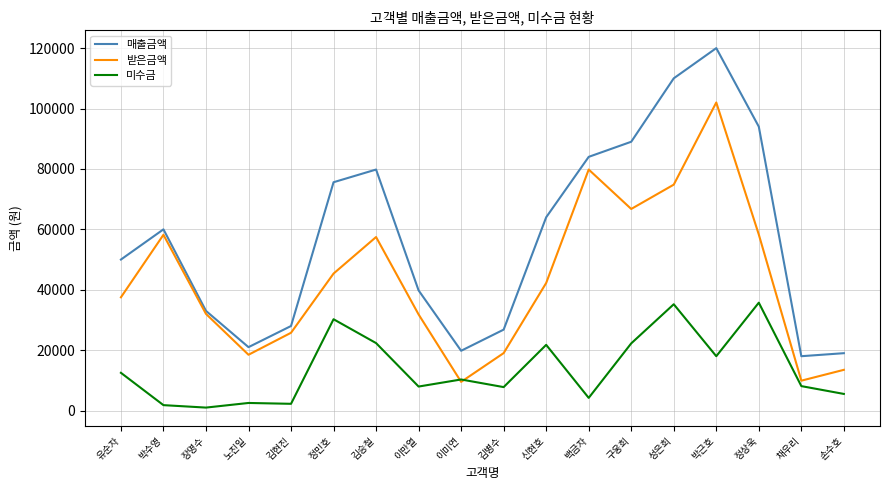

Between 장명수 and 신현호, which series saw the biggest shift?

매출금액